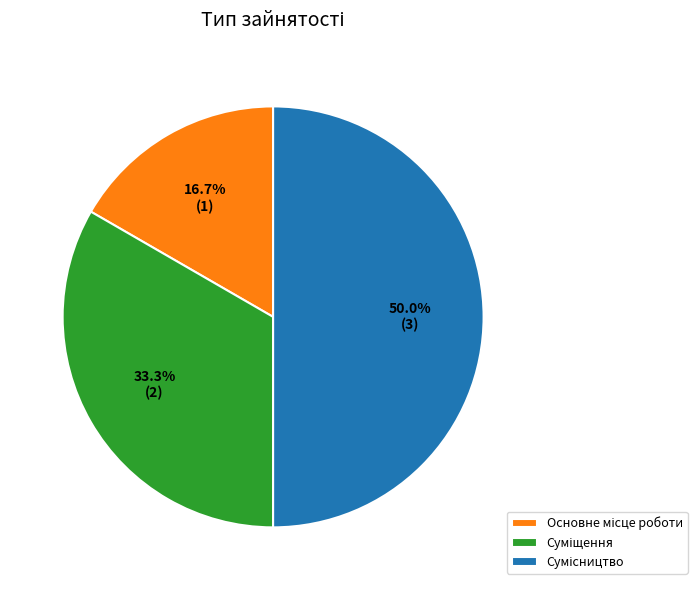

Count the number of slices in the pie.

3